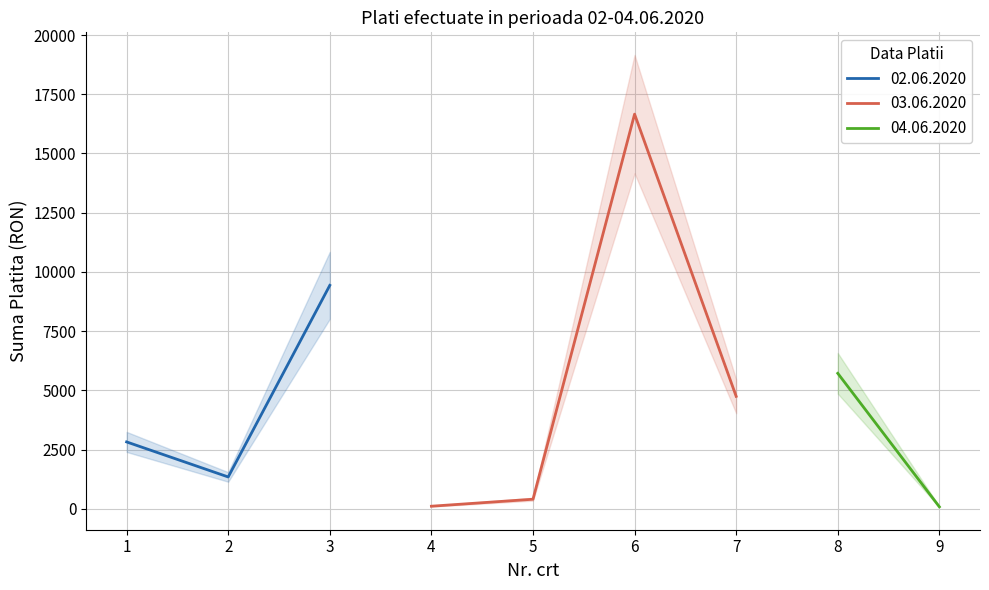

What is the maximum value shown in the chart?

16660.0